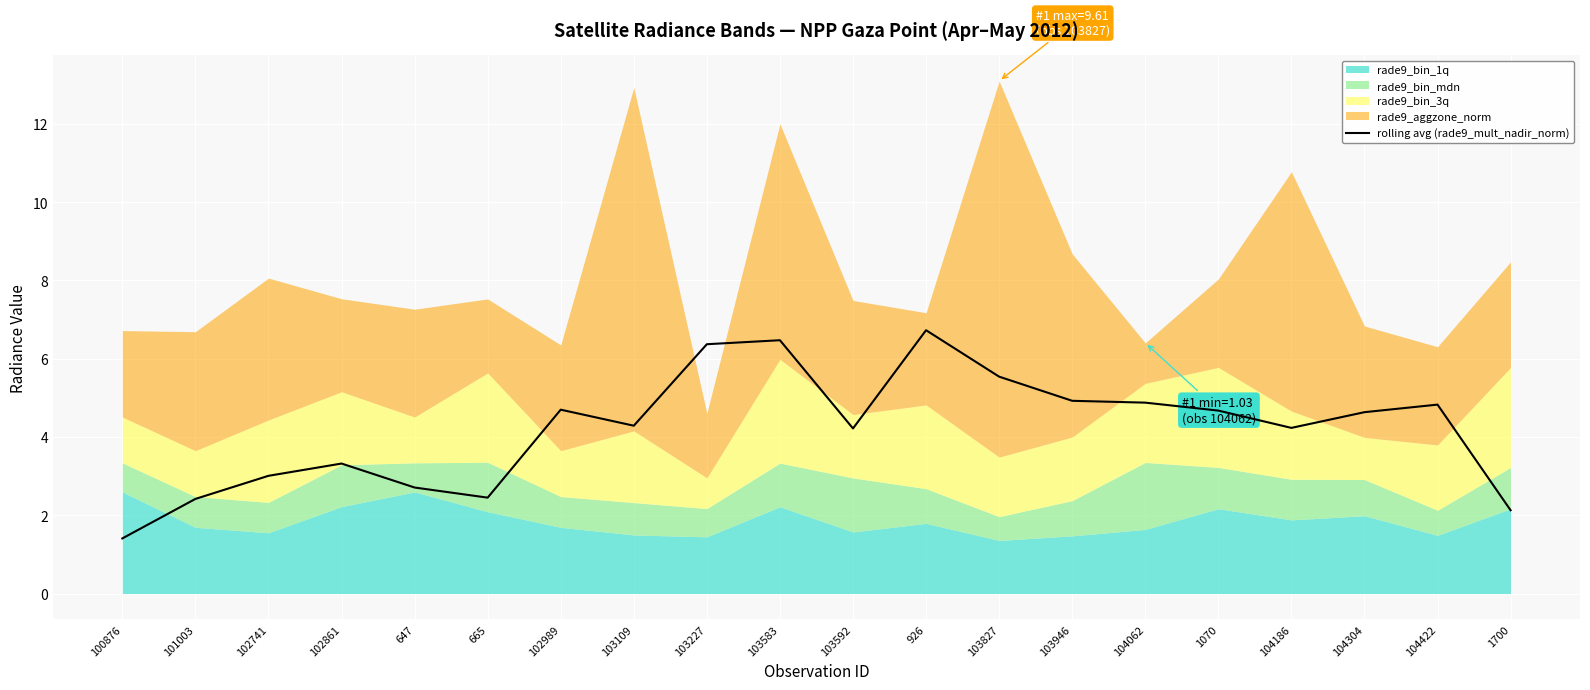

What is the minimum value shown in the chart?

1.4